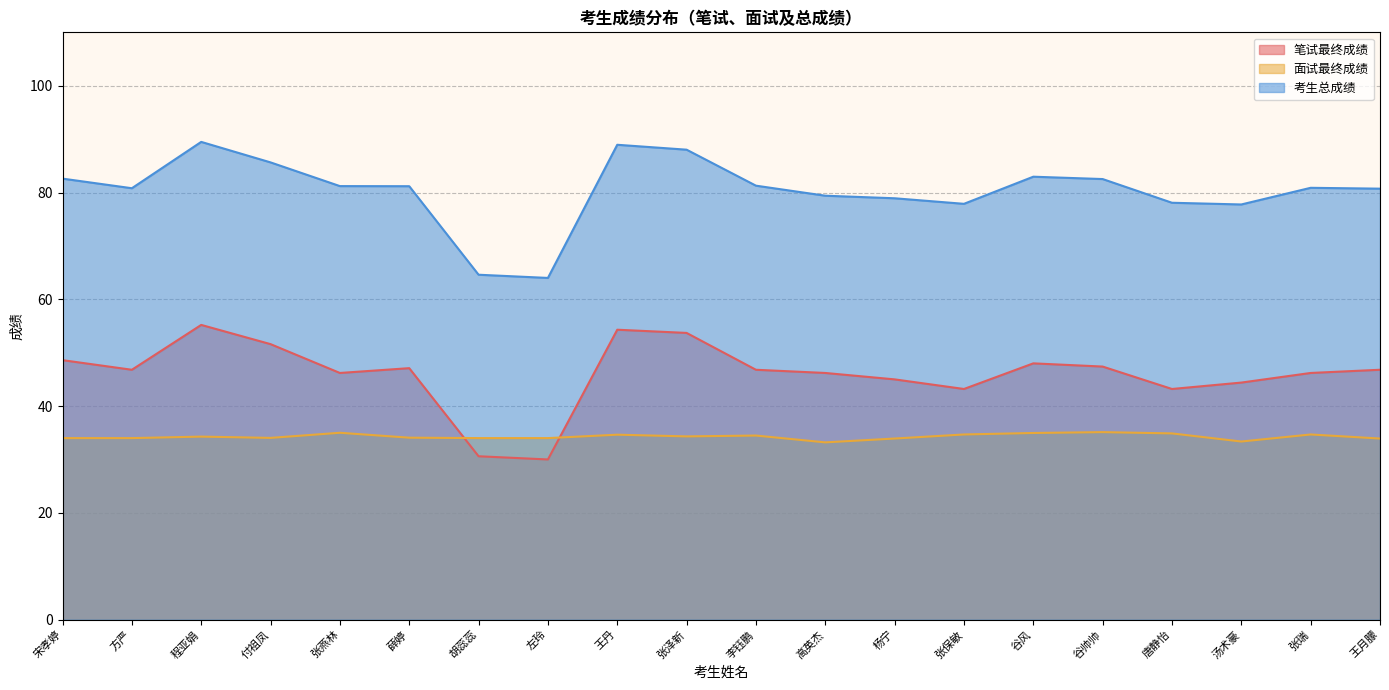

How many times do 面试最终成绩 and 笔试最终成绩 cross each other?

2